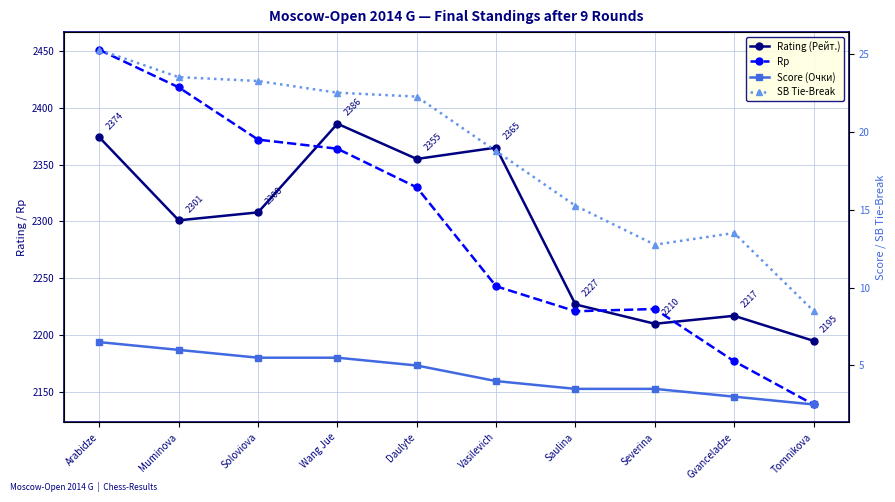

Where is Rating (Рейт.) nearest to the value 2290?

Muminova